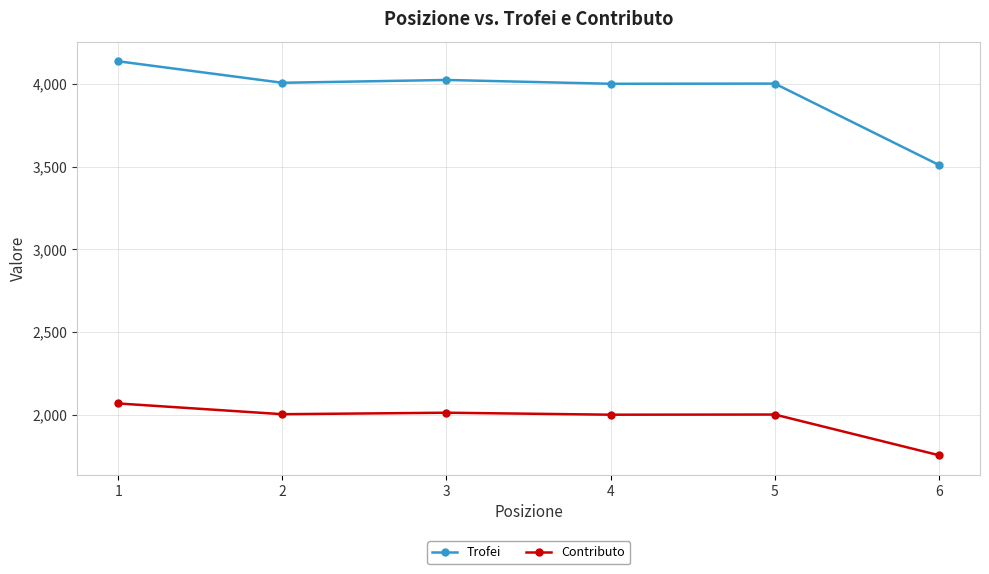

The value of Trofei at 6 is 6082. True or false?

False